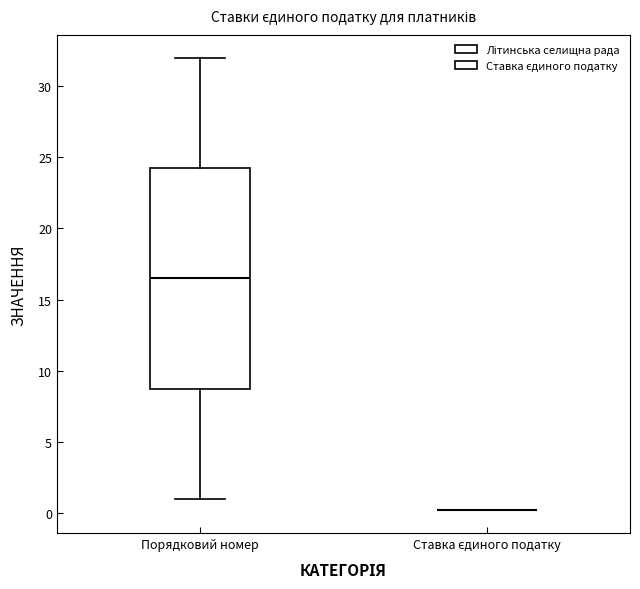

Reading left to right, read every box against the y-axis: the position of its median line, the range the box covers, and the ends of its whiskers. The values are not printed on the chart, so give them approximately, as read against the axis.

Порядковий номер: median 16.5, box 9.0 to 24.5, whiskers 1.0 to 32.0
Ставка єдиного податку: box collapsed to a line at 0.0, whiskers 0.0 to 0.0